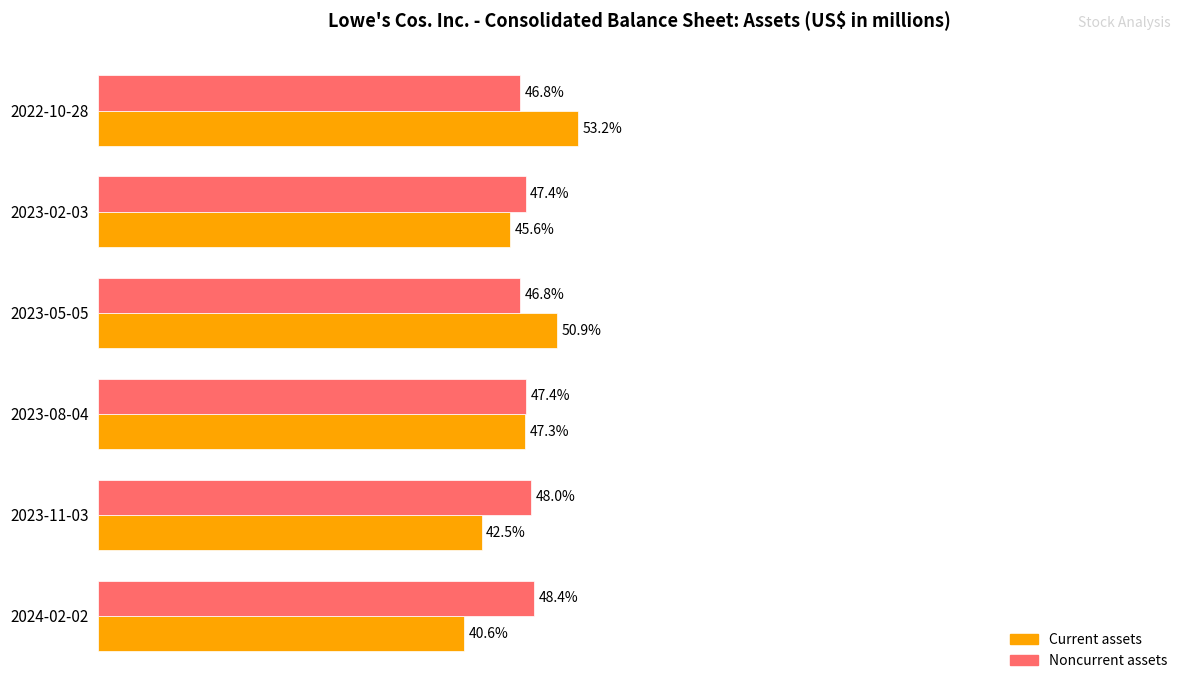

At which label is Current assets closest to 46?

2023-02-03